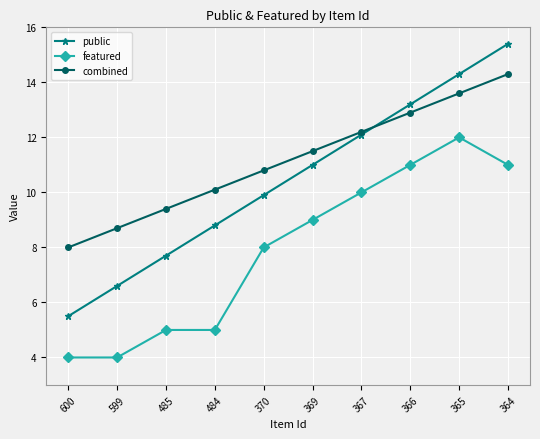

What are all the series names shown in the legend?

public, featured, combined